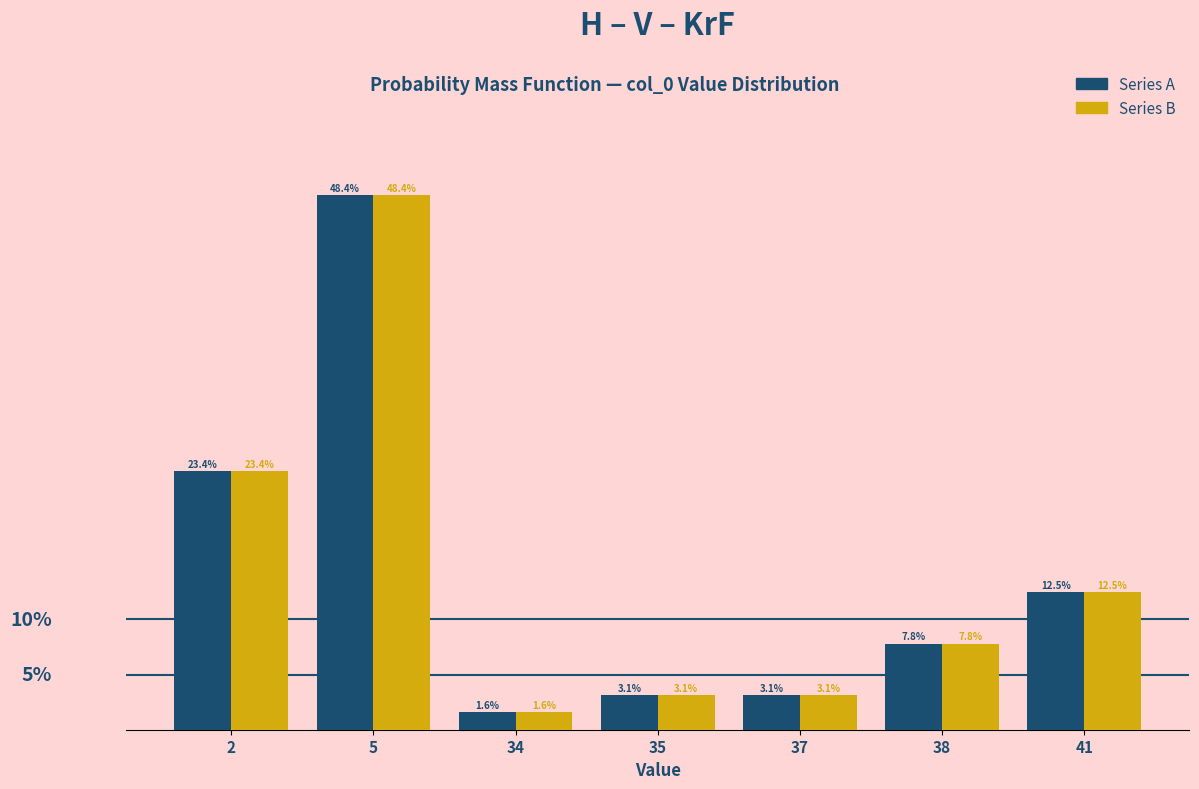

Is the value of Series A at 37 greater than the value of Series B at 2?

No